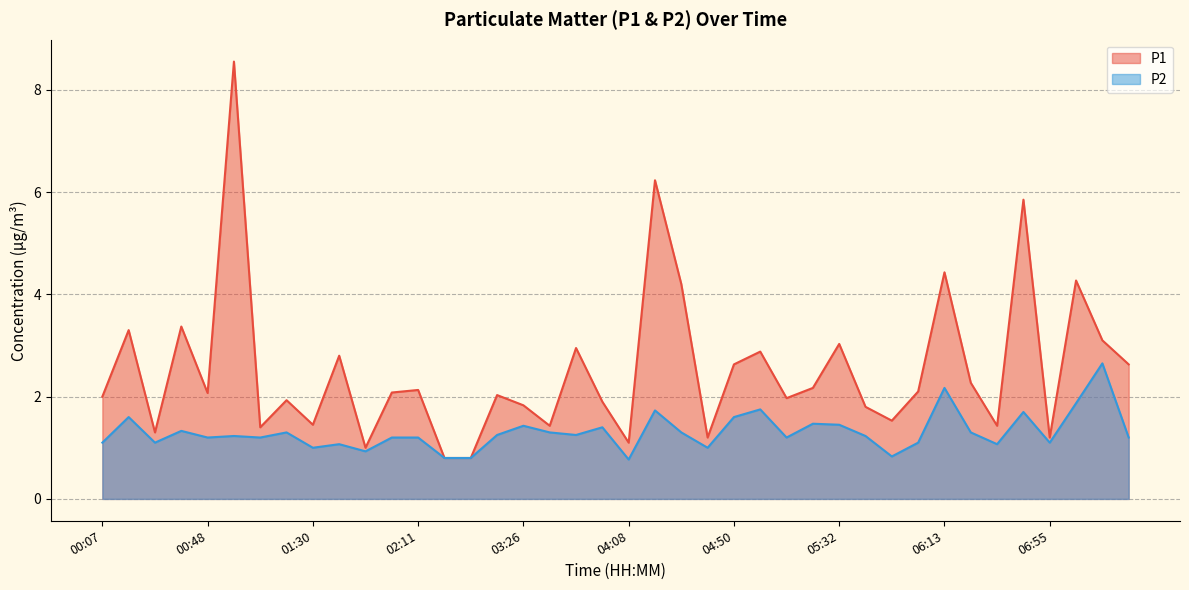

True or false: P1 and P2 cross at least once.

False